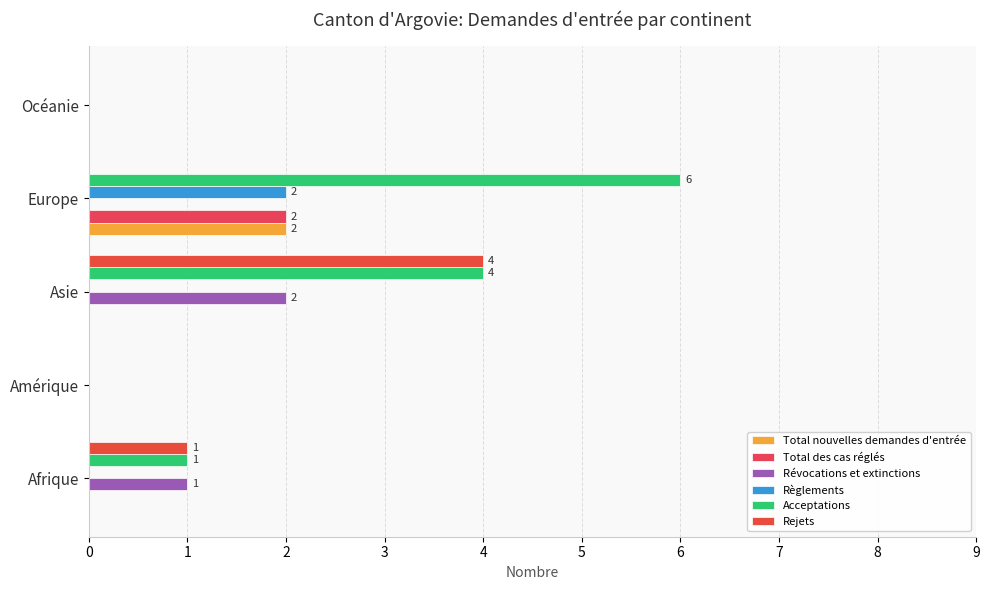

How many data points does each series have?

5